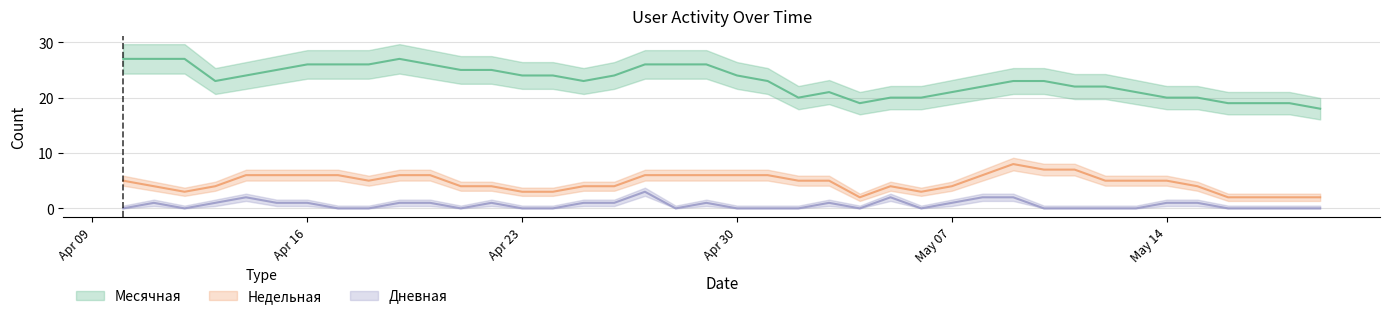

List the labels in order of Недельная value, largest first.

10, 8, 9, 11, 18, 19, 20, 21, 22, 29, 30, 32, 33, 34, 35, 5, 6, 7, 16, 17, 31, 39, 4, 12, 14, 23, 24, 27, 28, 36, 38, 13, 25, 26, 37, 0, 1, 2, 3, 15